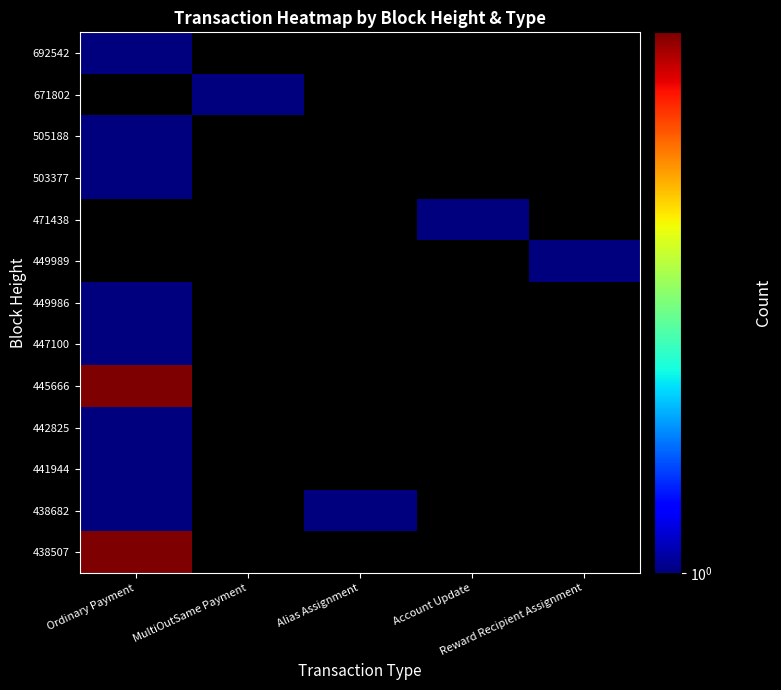

Which category has the highest value across all series?

Ordinary Payment